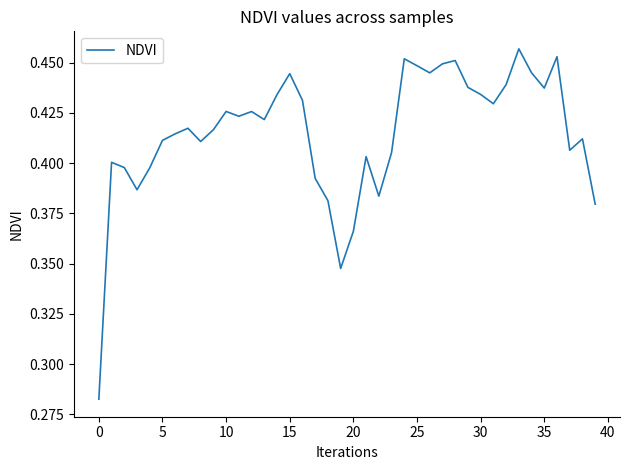

Does the chart have visible grid lines?

No